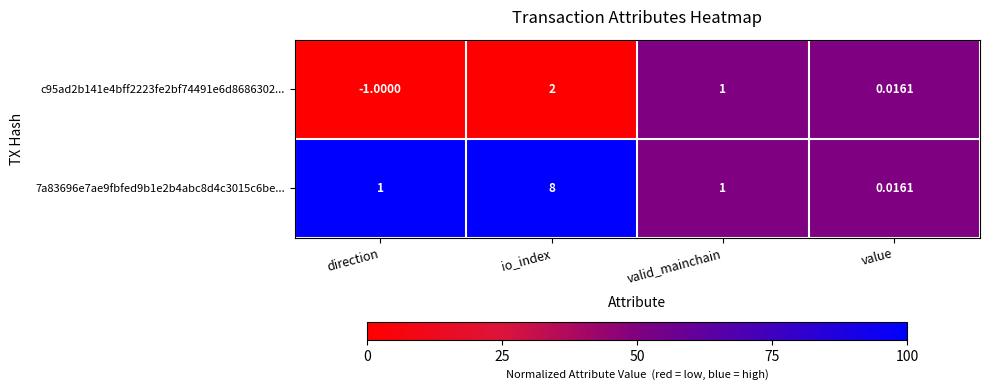

How many values in the 7a83696e7ae9fbfed9b1e2b4abc8d4c3015c6be... series are below 1?

1